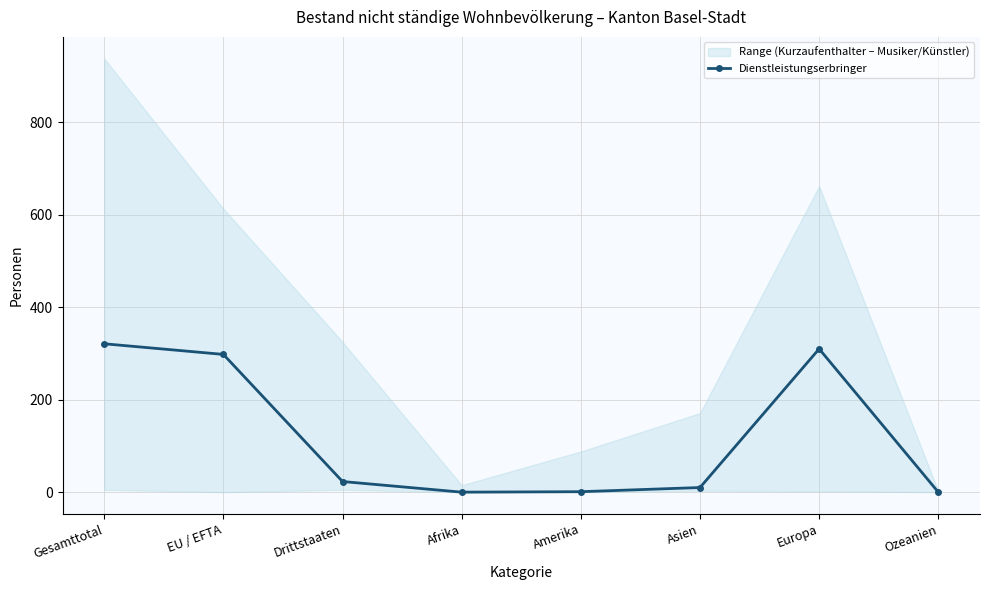

What is the maximum value shown in the chart?

321